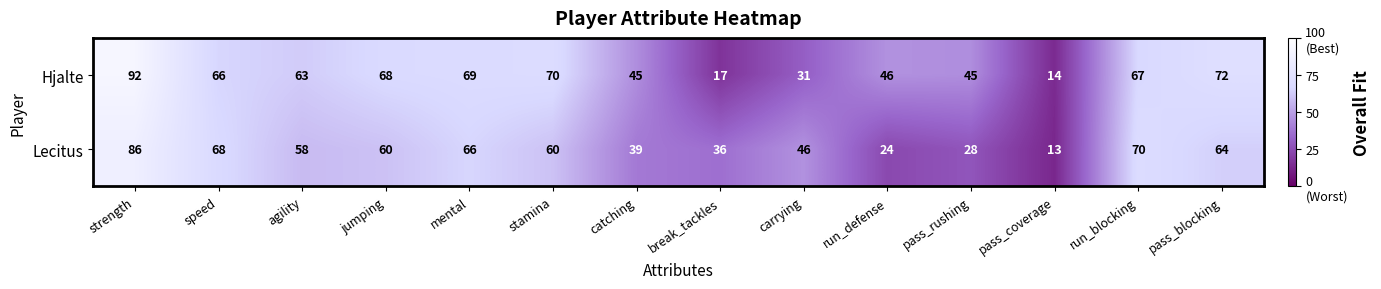

Which series has the largest range (max minus min)?

Hjalte